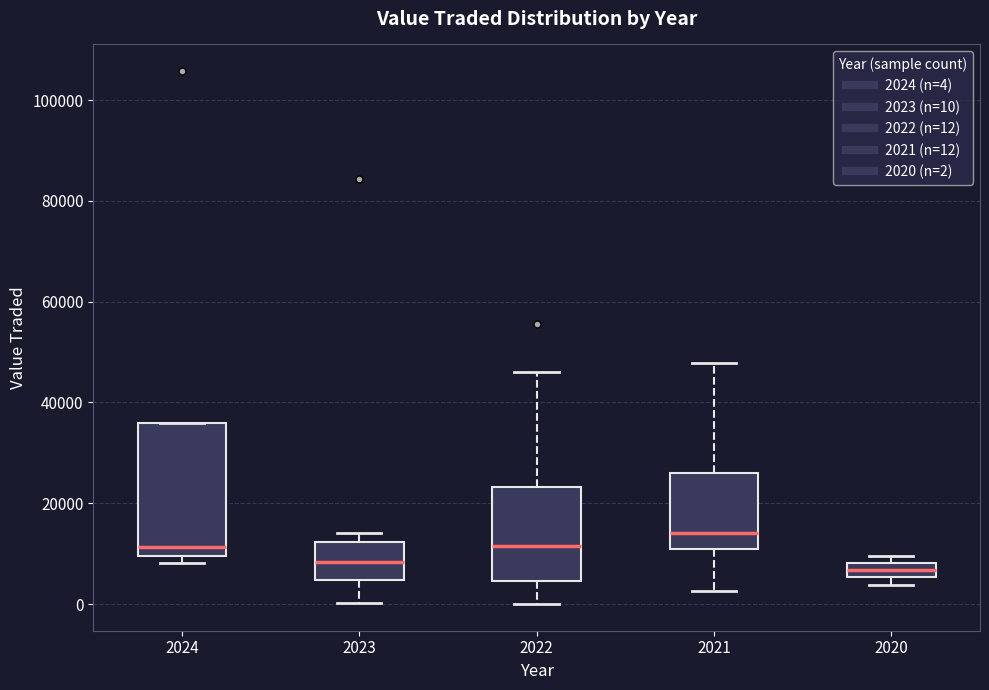

Which box's median line is the highest?

2021